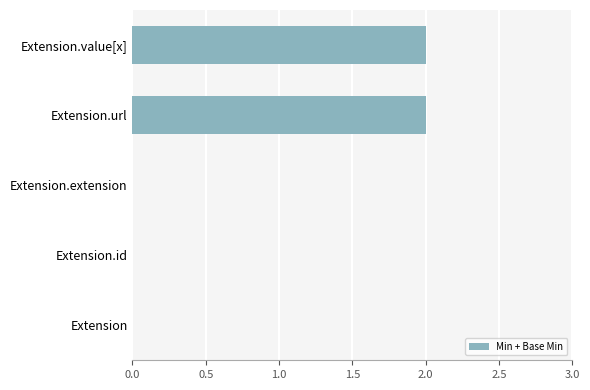

What is the sum of all values?

4